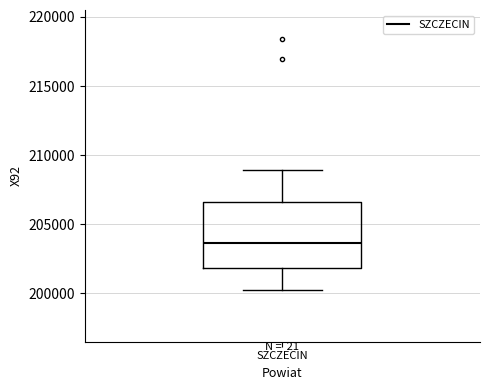

Where does the lower whisker of the box for SZCZECIN end on the y-axis? The values are not printed on the chart, so give them approximately, as read against the axis.

200500